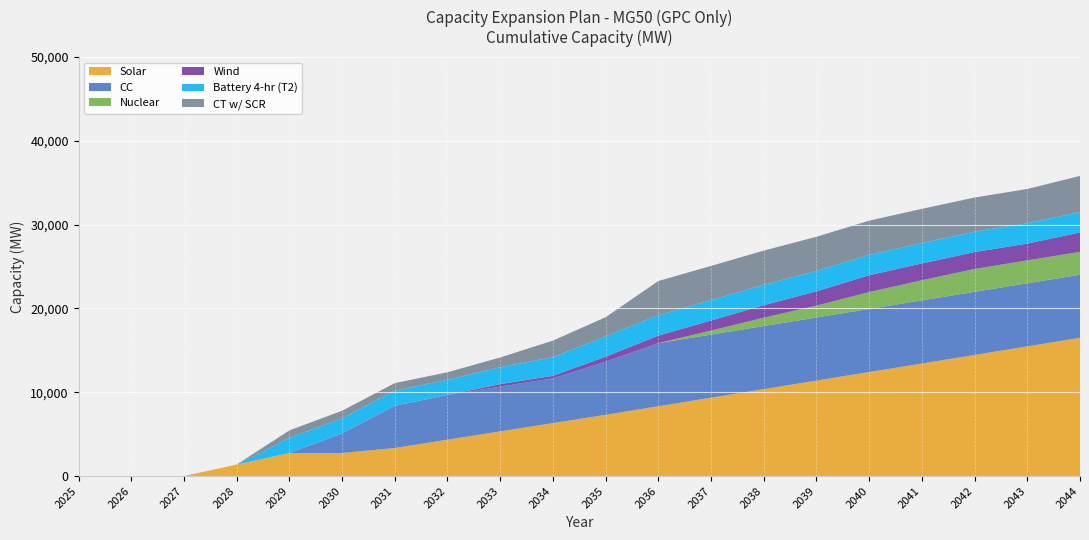

Reading left to right, extract all data points from this chart.

Solar: 0	0	0	1370	2750	2750	3350	4340	5330	6320	7310	8330	9350	10370	11390	12410	13430	14450	15470	16490
CC: 0	0	0	0	0	2340	5040	5340	5340	5340	6330	7530	7530	7530	7530	7530	7530	7530	7530	7530
Nuclear: 0	0	0	0	0	0	0	0	0	0	0	0	480	990	1410	2010	2400	2730	2730	2730
Wind: 0	0	0	0	0	0	0	0	300	300	600	900	1200	1500	1710	2010	2010	2010	2010	2310
Battery 4-hr (T2): 0	0	0	0	1800	1800	1800	1800	2010	2220	2430	2430	2430	2430	2430	2430	2430	2430	2430	2430
CT w/ SCR: 0	0	0	0	900	900	900	900	1170	1980	2280	4080	4080	4080	4080	4080	4080	4080	4080	4320